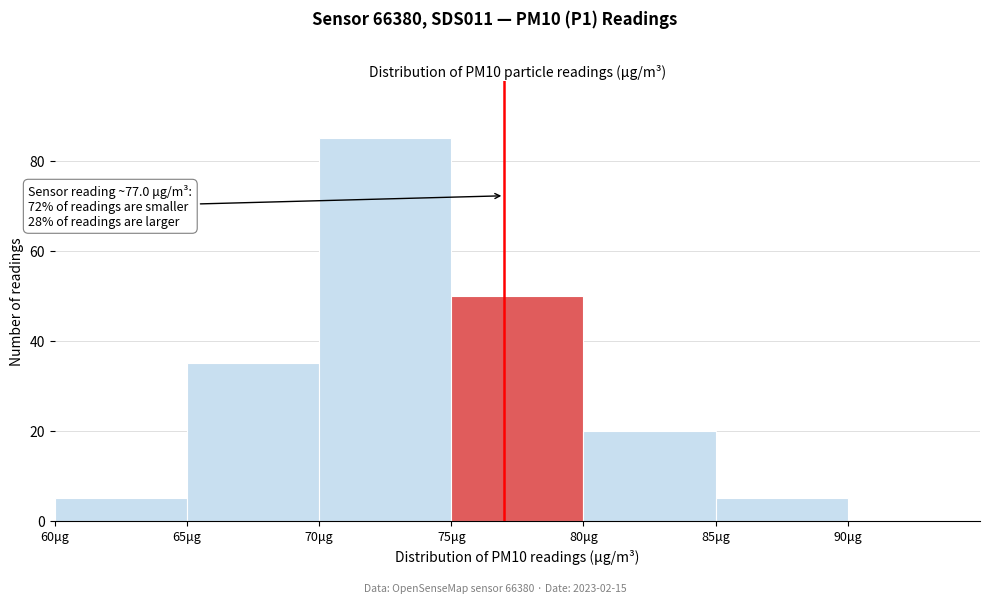

Which range on the x-axis has the tallest bar?

70 to 75